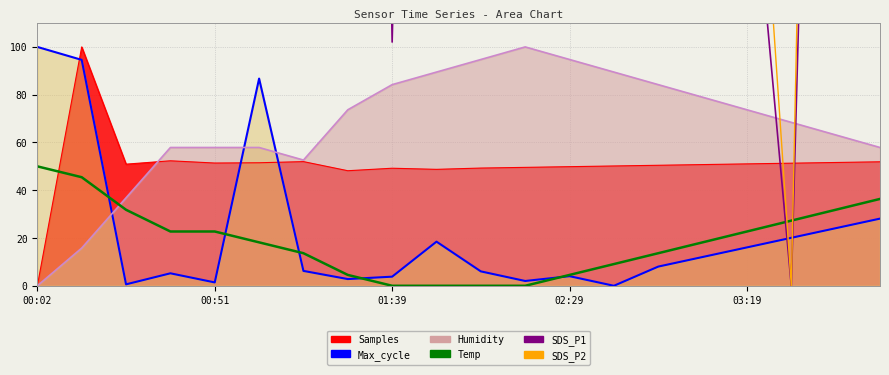

What is the value of the SDS_P1 point at the 6th from the left?

163.3